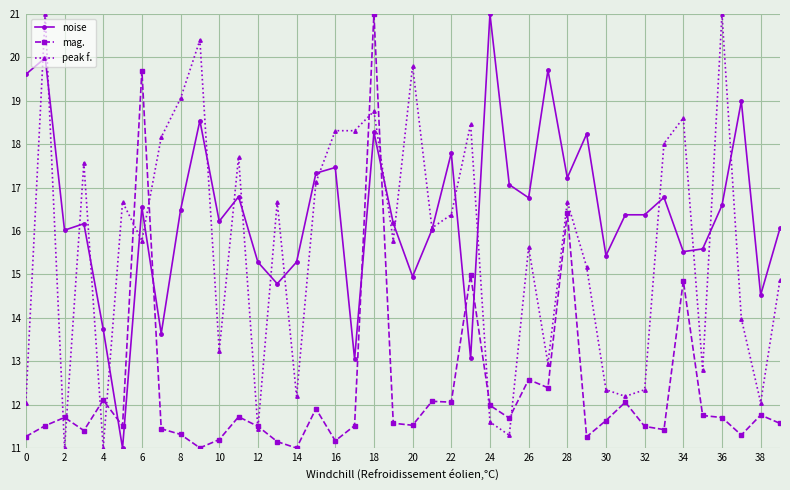

What is the value of the noise point at the 28th from the left?

19.7